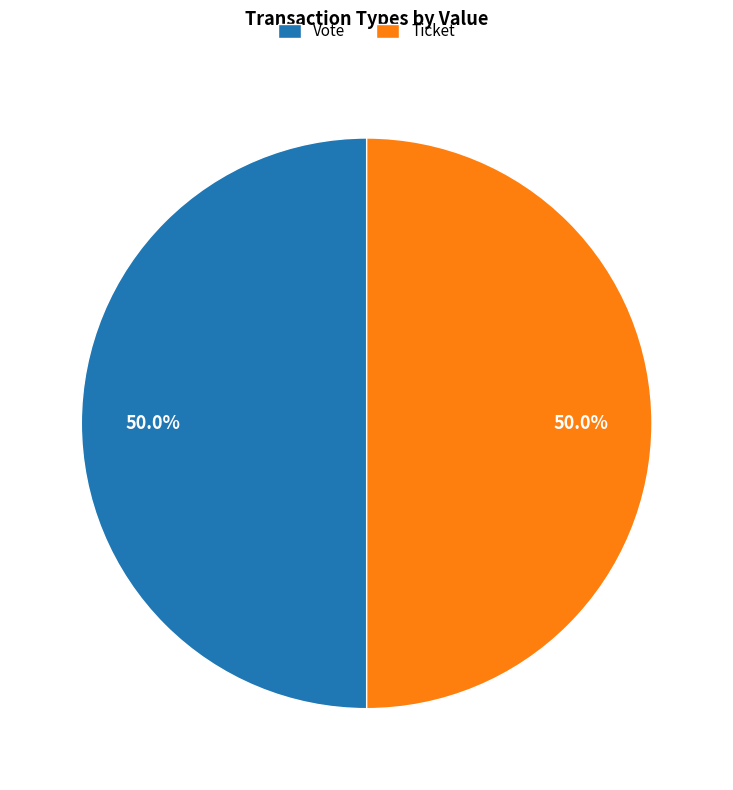

Combined, what portion of the pie is Ticket and Vote?

100.0%